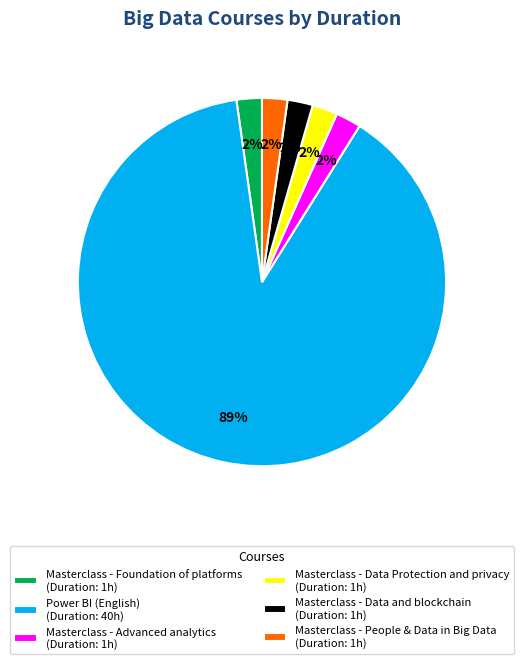

Do Masterclass - People & Data in Big Data and Masterclass - Foundation of platforms together represent more than half of the pie?

No